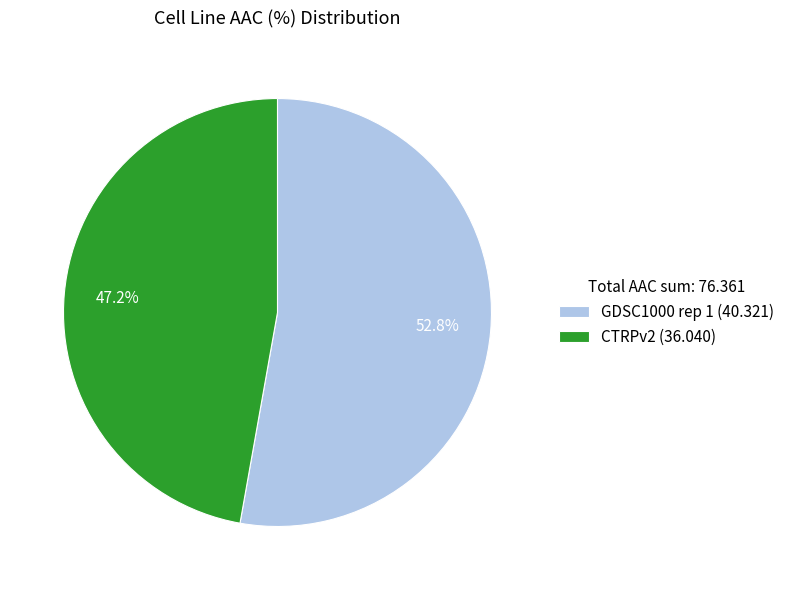

Approximately how many times larger is the value at CTRPv2 (36.040) compared to GDSC1000 rep 1 (40.321)?

0.9